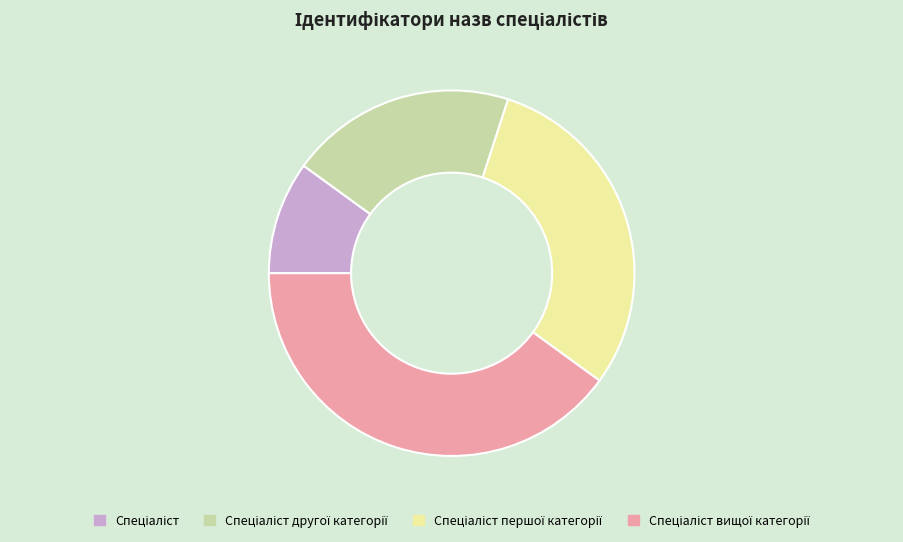

Does any single category account for the majority?

No